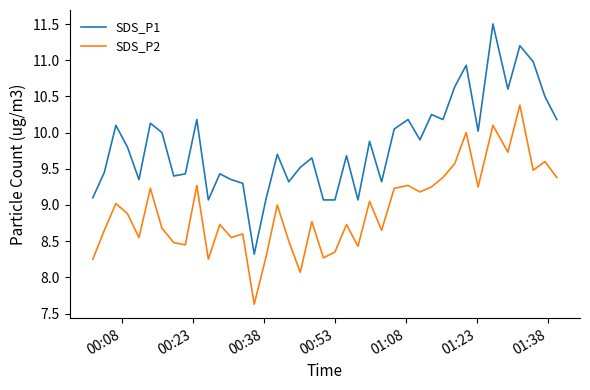

Rank the series by their maximum value, from highest to lowest.

SDS_P1, SDS_P2